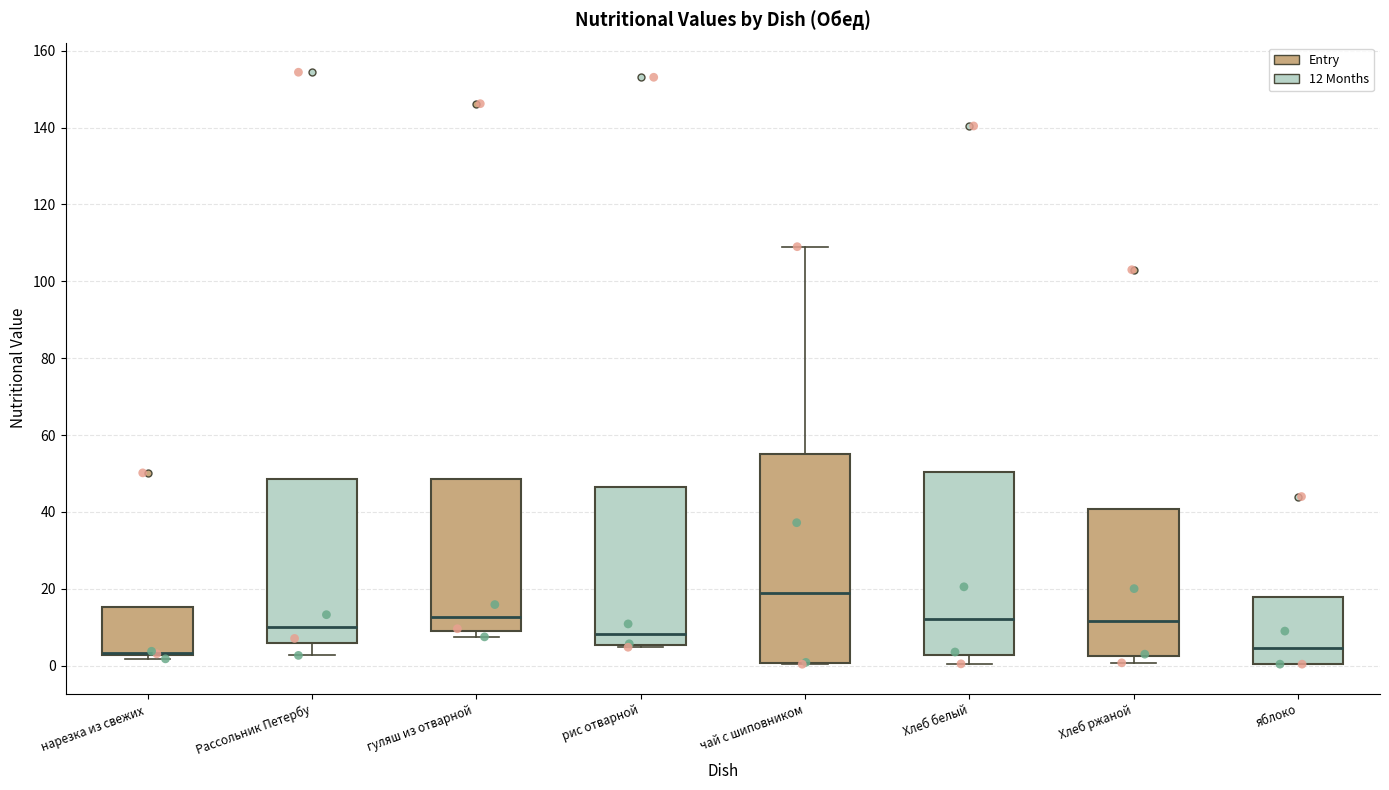

Which box is the tallest, from its lower edge to its upper edge?

чай с шиповником